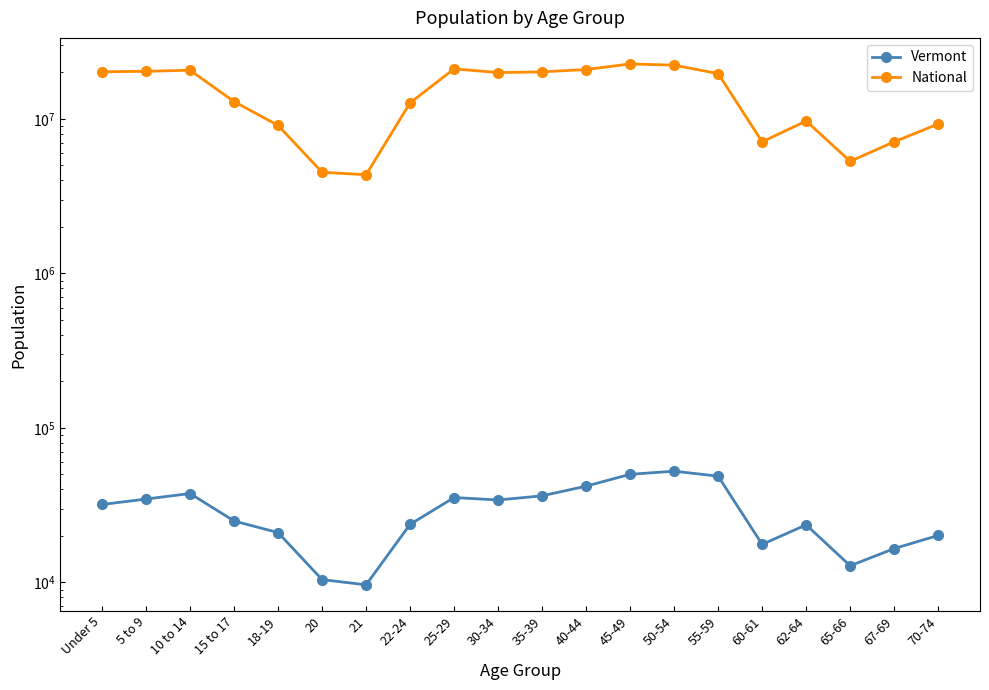

Count the number of categories in the chart.

20